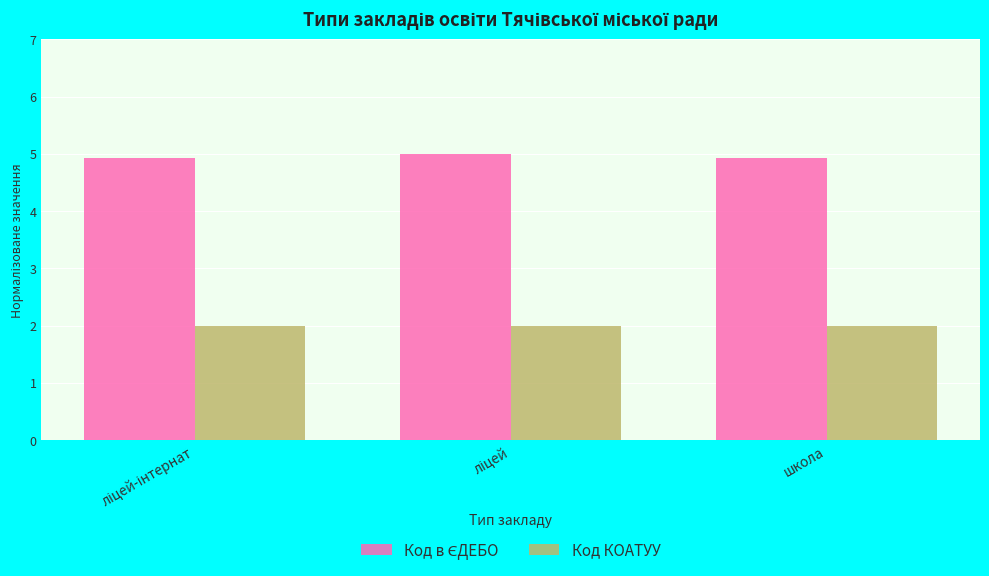

The Код КОАТУУ series shows 2.0 at школа. True or false?

True